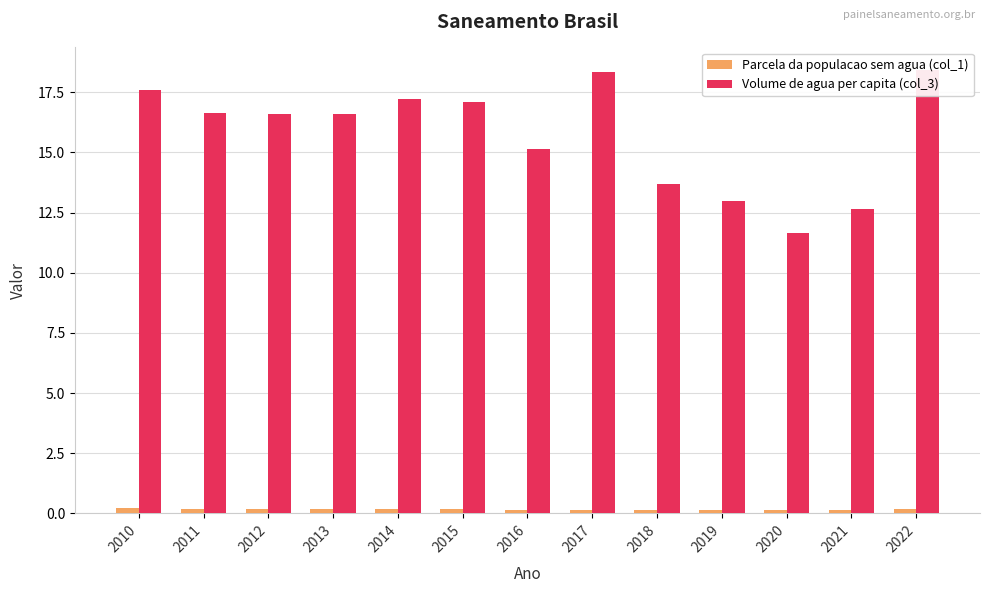

What is the difference between the second highest and minimum values in the Volume de agua per capita (col_3) series?

6.7